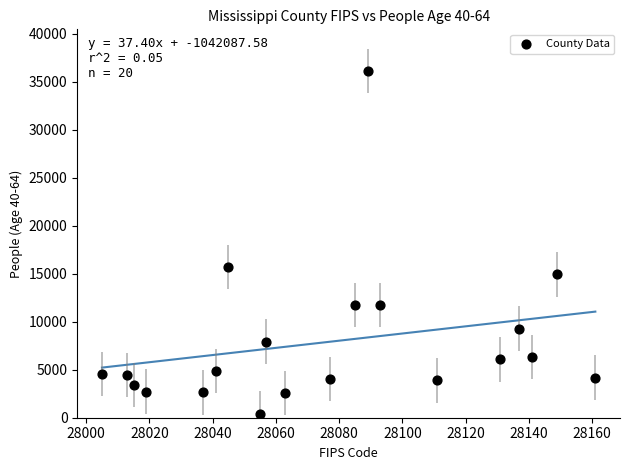

What Y value in the scatter plot is closest to 18290?

15711